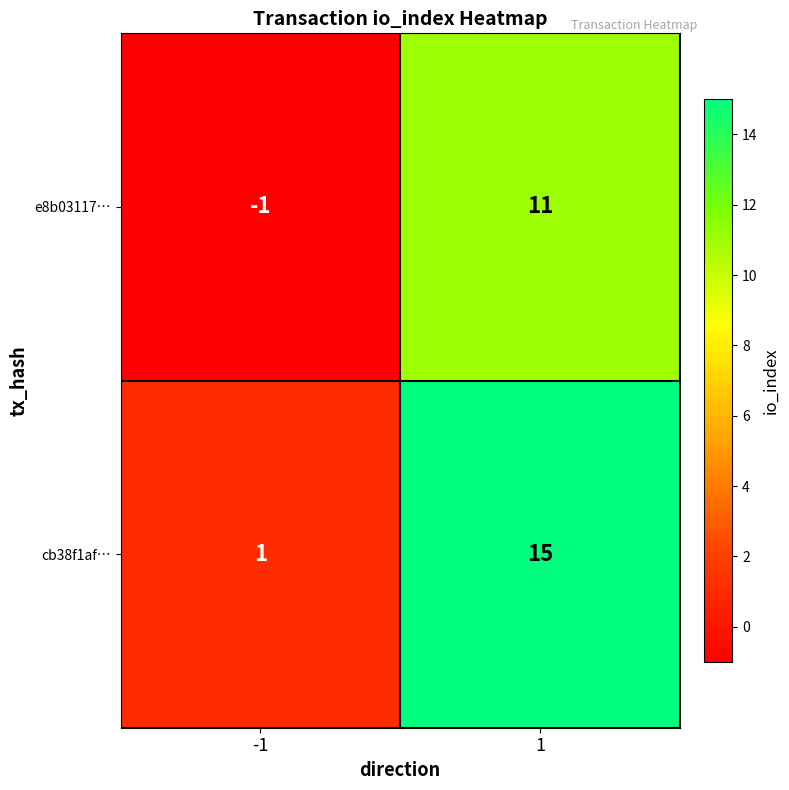

Rank the categories by cb38f1af… value from lowest to highest.

-1, 1